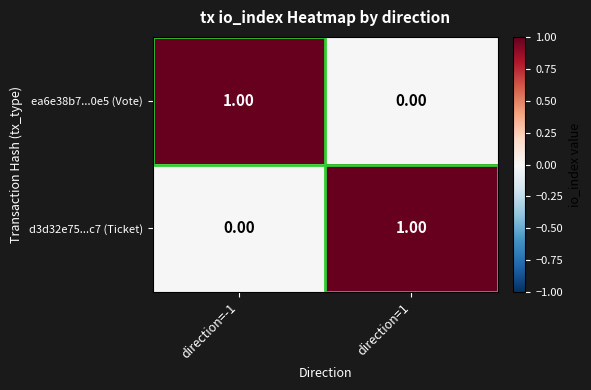

Is the value of ea6e38b7...0e5 (Vote) at direction=-1 greater than the value of d3d32e75...c7 (Ticket) at direction=-1?

Yes